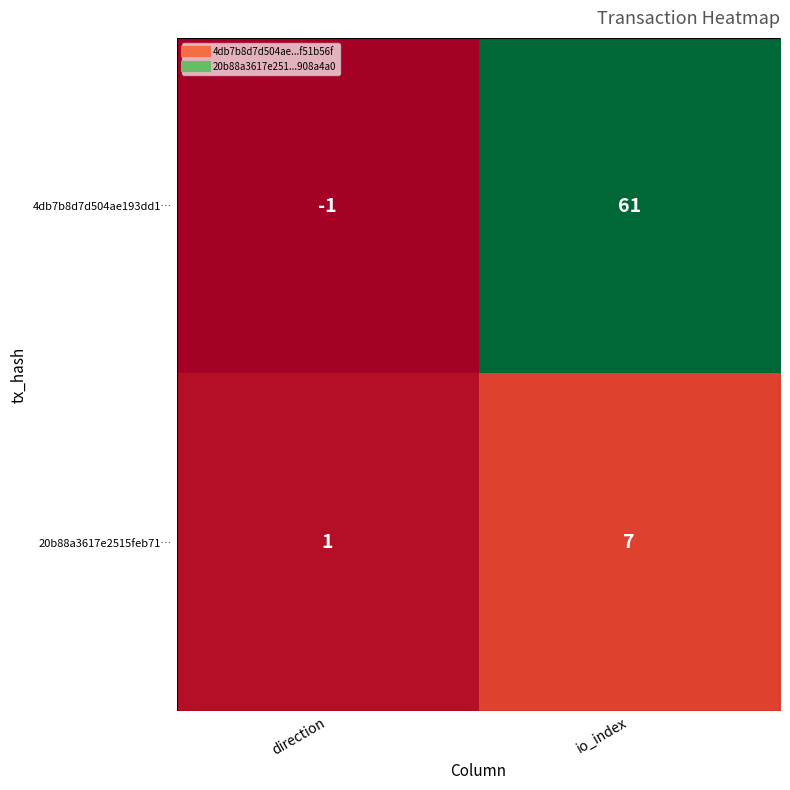

Is the value of 4db7b8d7d504ae193dd1… at direction greater than the value of 20b88a3617e2515feb71… at direction?

No